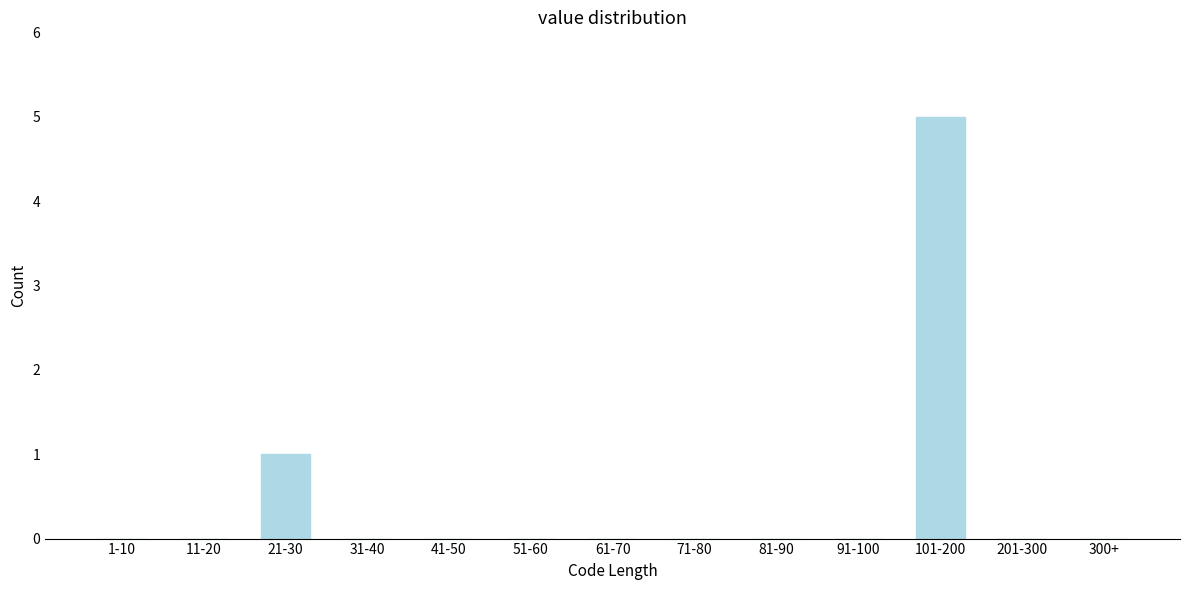

Reading left to right, extract all data points from this chart.

1-10=0	11-20=0	21-30=1	31-40=0	41-50=0	51-60=0	61-70=0	71-80=0	81-90=0	91-100=0	101-200=5	201-300=0	300+=0